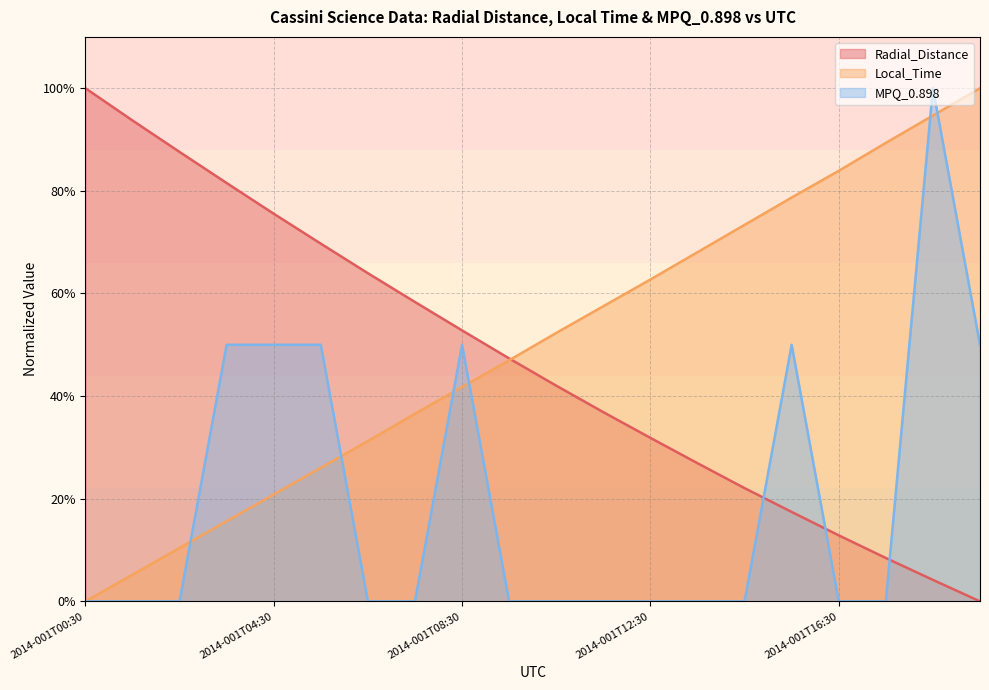

The MPQ_0.898 series shows -0.7 at 2014-001T10:30. True or false?

False